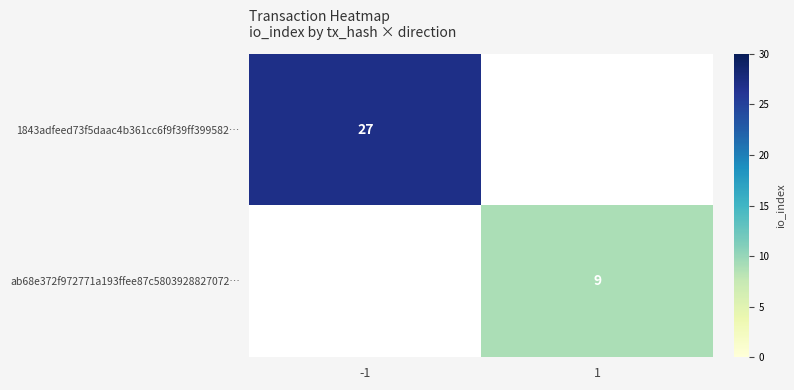

True or false: 1843adfeed73f5daac4b361cc6f9f39ff399582… has a value of 11 at -1.

False